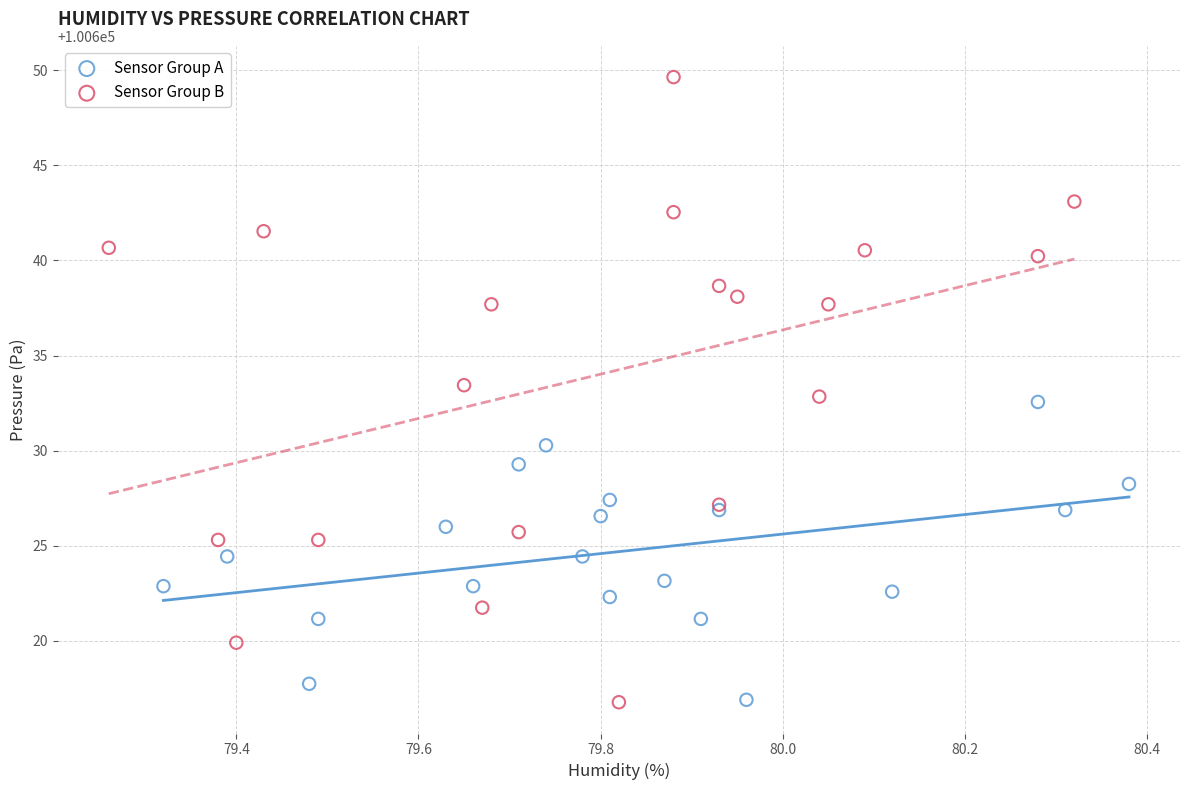

Which series reaches the maximum Y coordinate?

Sensor Group B